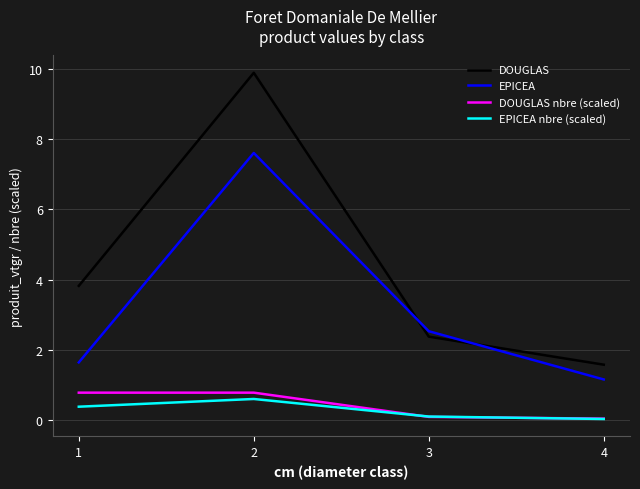

What is the highest value of the DOUGLAS series?

9.9